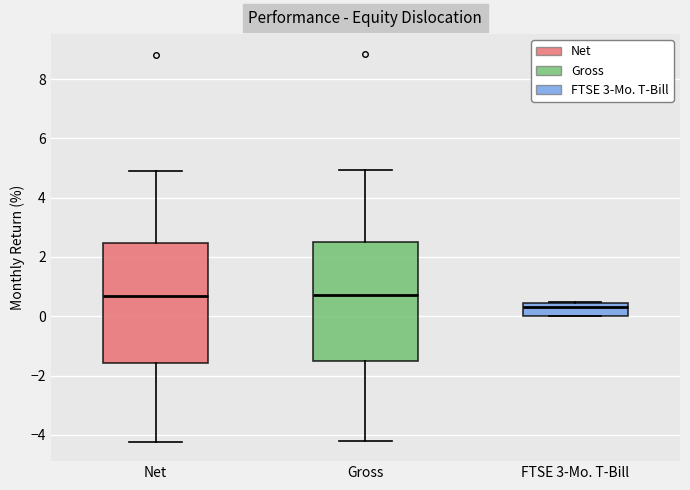

Reading left to right, transcribe this box plot: for each box, give where its median line is, the range the box spans, and where its two whiskers end, as read against the y-axis. The values are not printed on the chart, so give them approximately, as read against the axis.

Net: median 0.6, box -1.6 to 2.4, whiskers -4.2 to 5.0
Gross: median 0.8, box -1.6 to 2.6, whiskers -4.2 to 5.0
FTSE 3-Mo. T-Bill: median 0.4 (just below the box's upper edge), box 0.0 to 0.4, whiskers 0.0 to 0.4